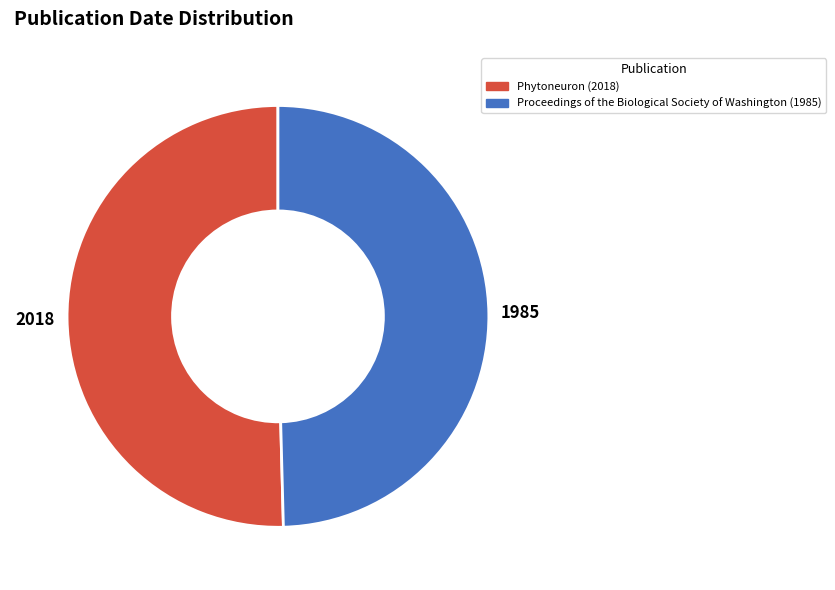

The 1985 slice represents 50% of the pie. True or false?

True